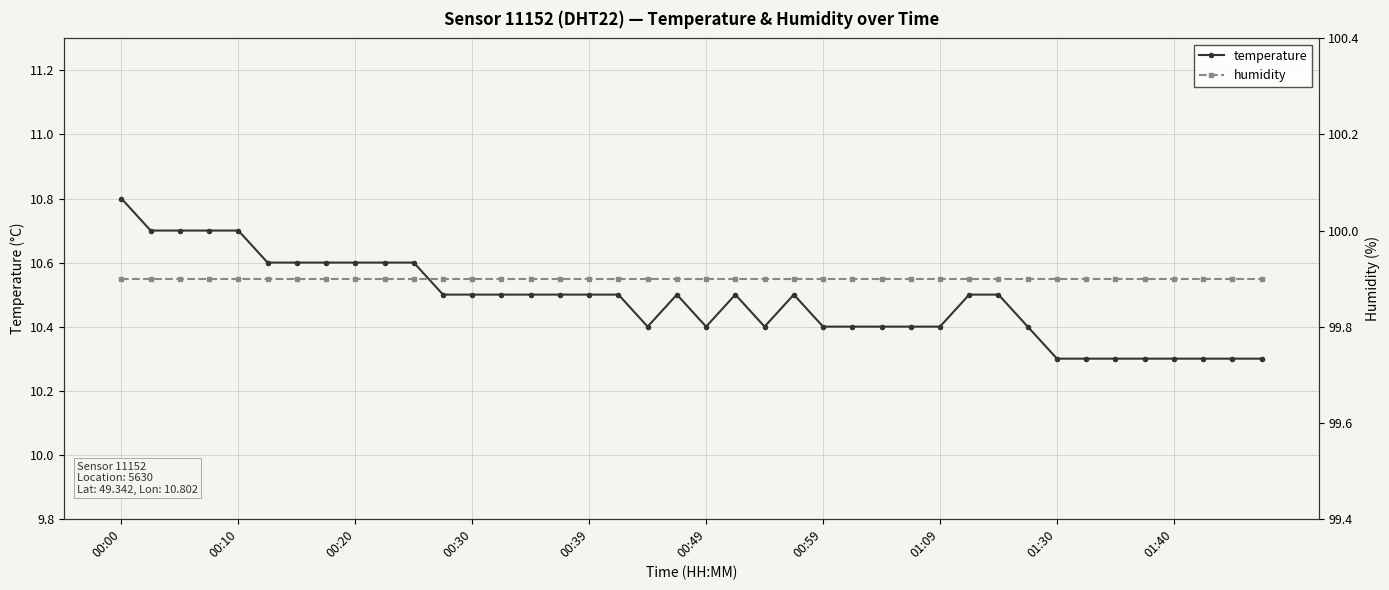

What is the maximum value for temperature?

10.8